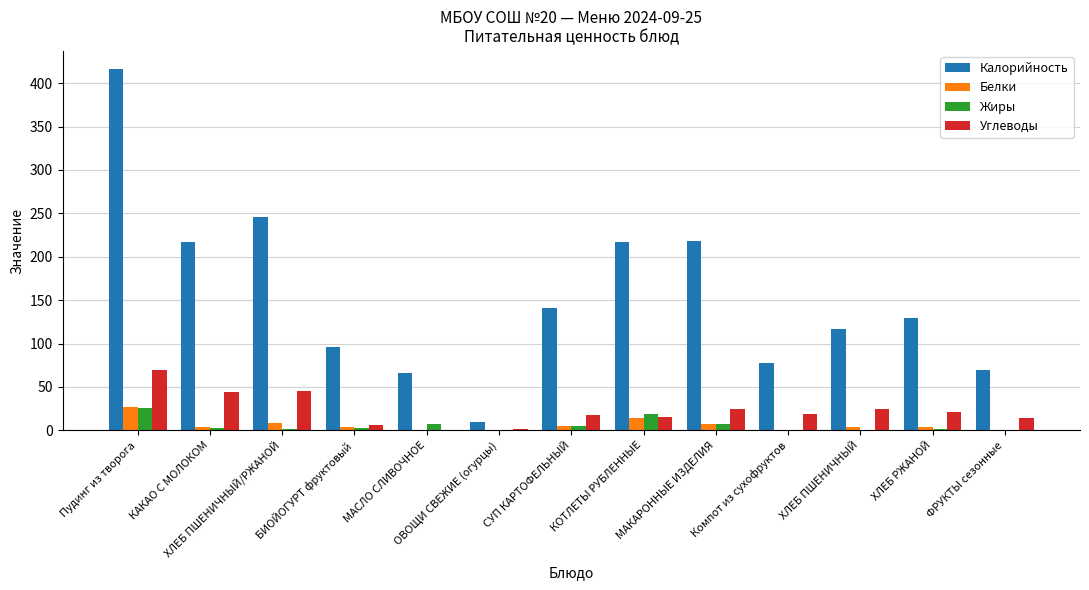

What is the sum of all Жиры values?

74.4